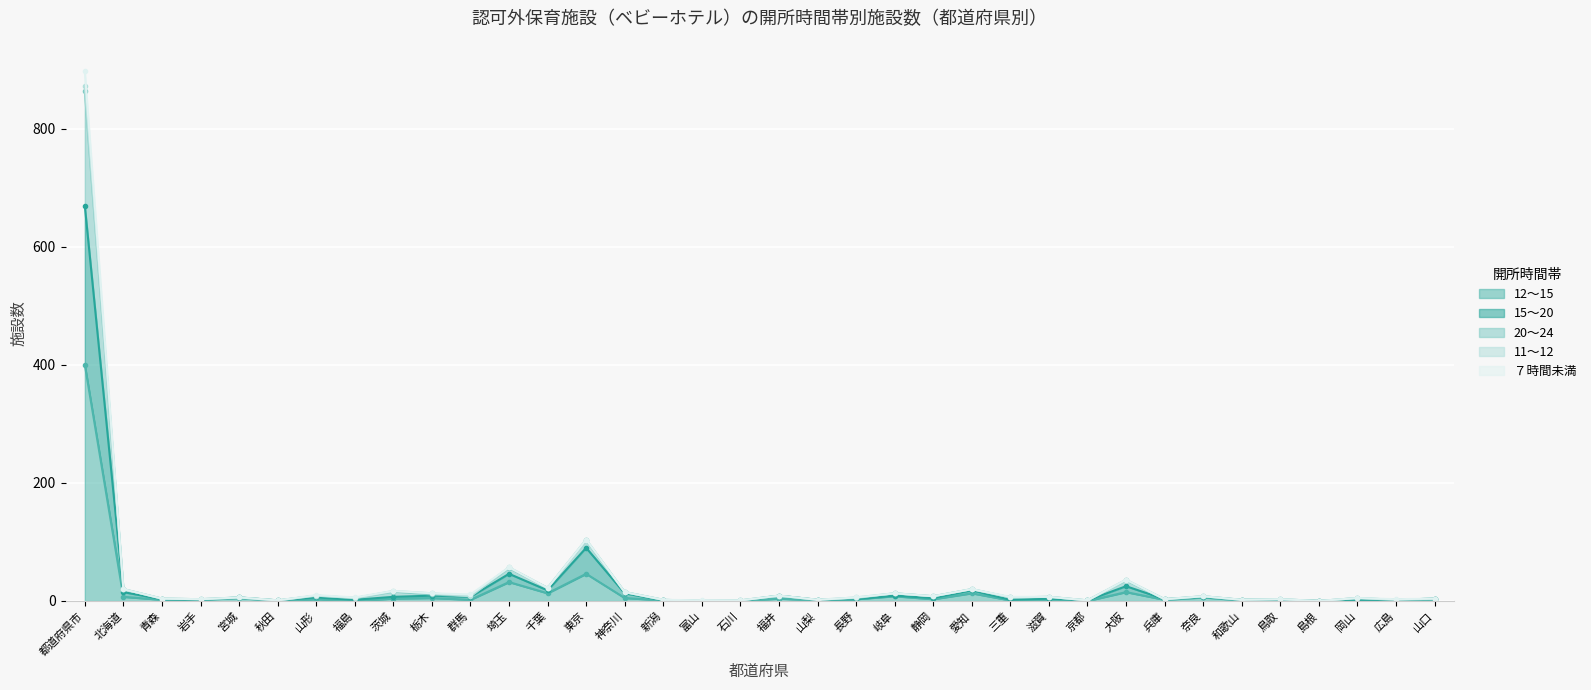

What is the label of the 9th point from the right?

大阪